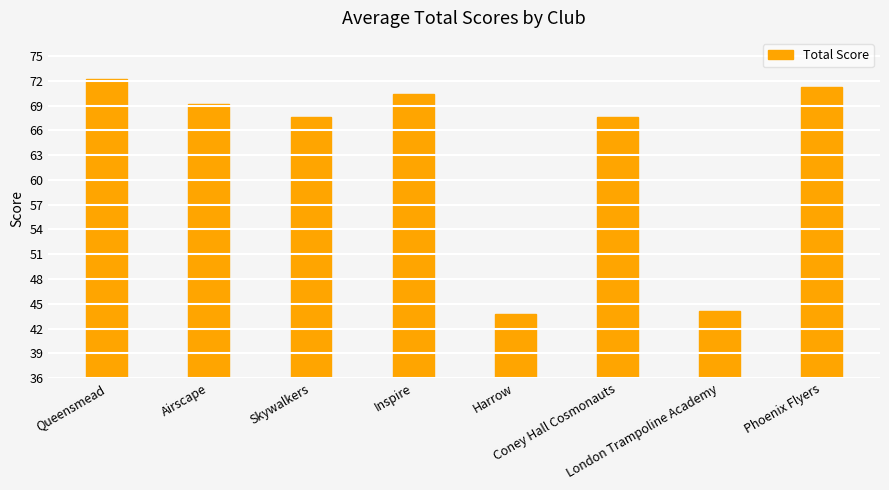

What is the smallest value displayed?

43.8